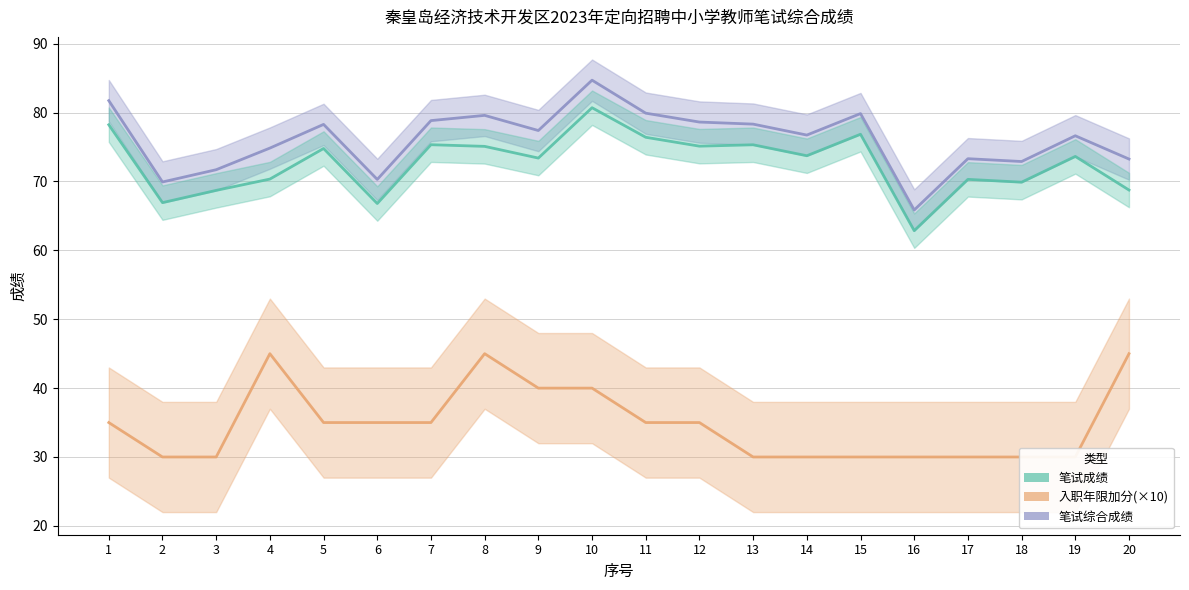

True or false: 笔试综合成绩 and 入职年限加分(×10) cross at least once.

False